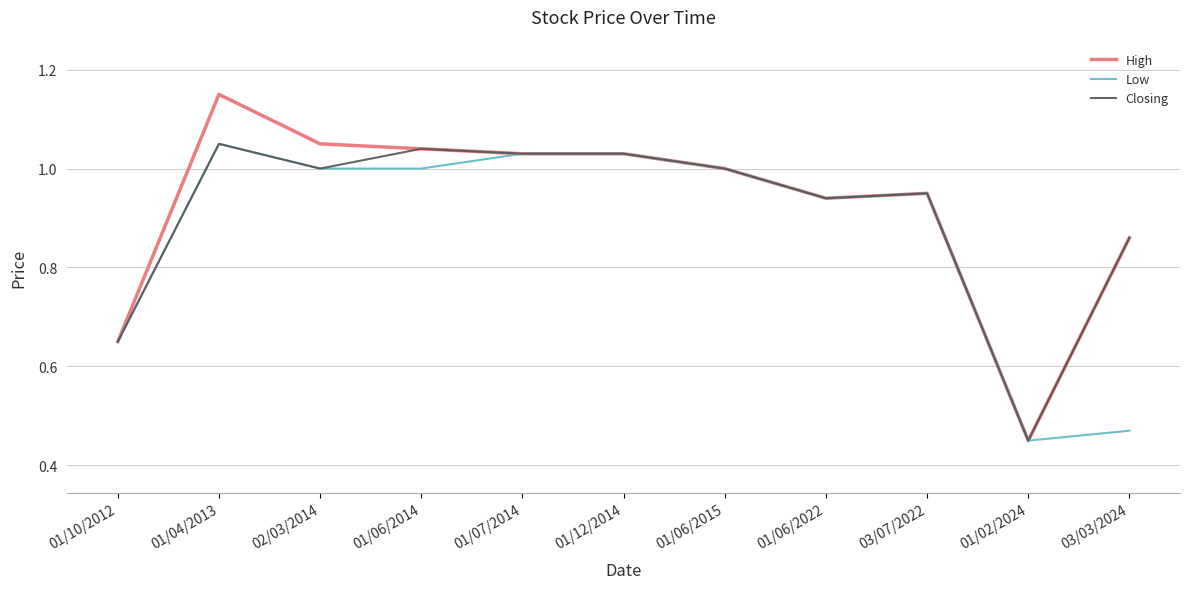

Which series has the widest spread of values?

High